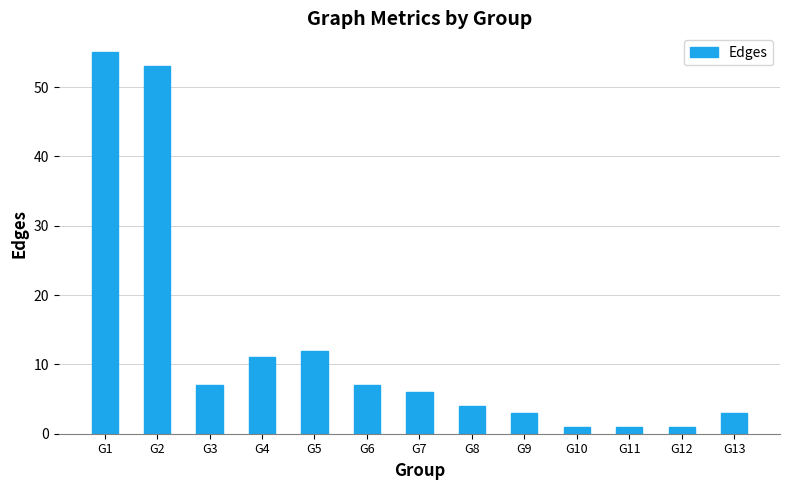

What is the maximum value shown in the chart?

55